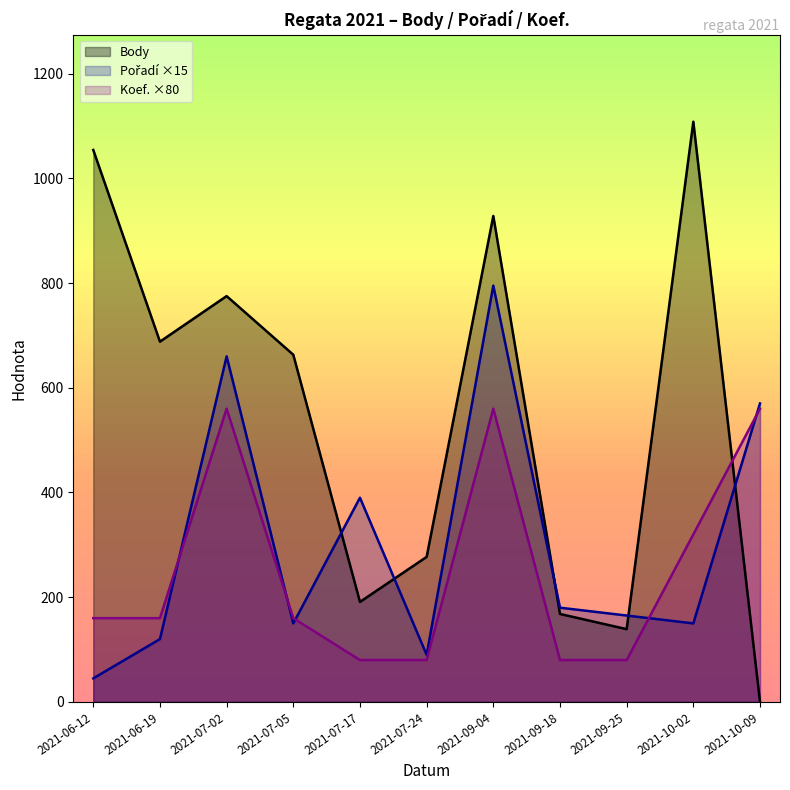

List the series in order of their overall mean, lowest first.

Koef., Pořadí, Body